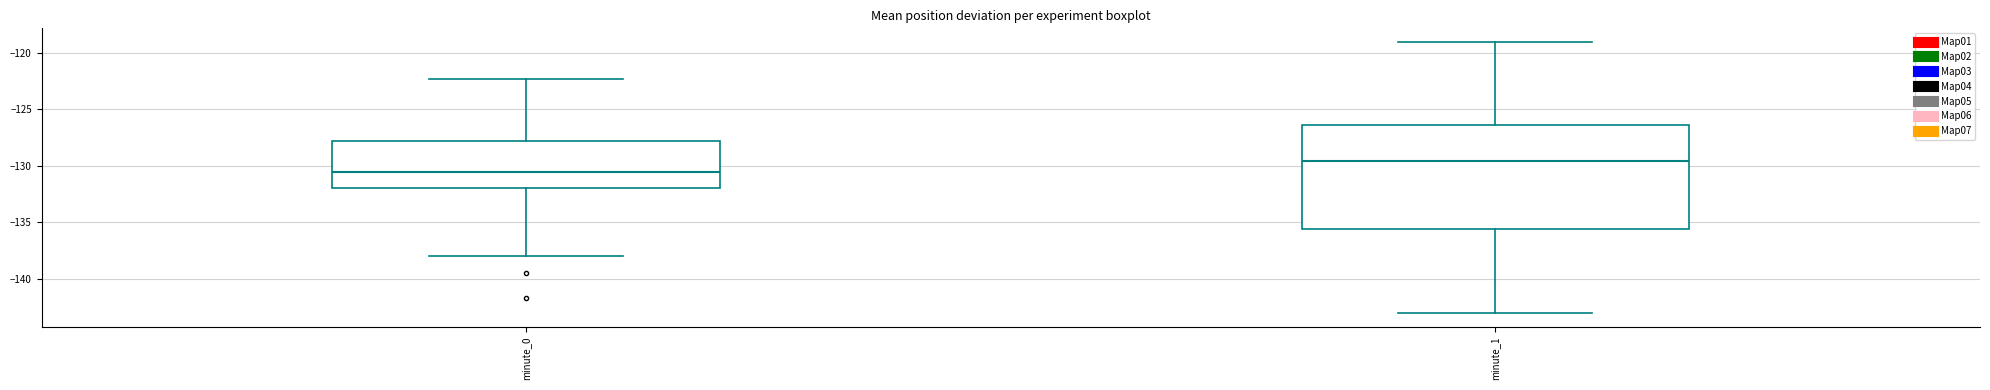

Comparing the boxes themselves (not the whiskers), which one is the tallest?

minute_1